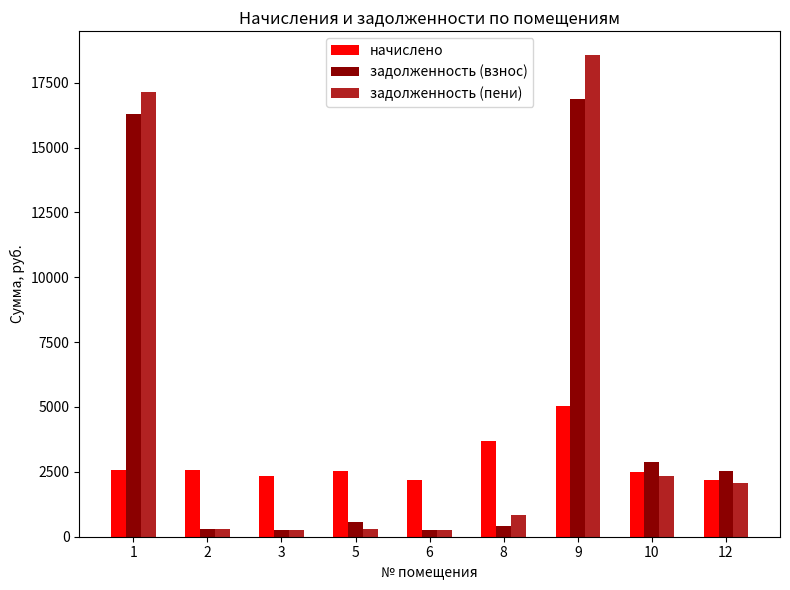

What is the value of the задолженность (пени) bar at the 6th from the left?

819.2